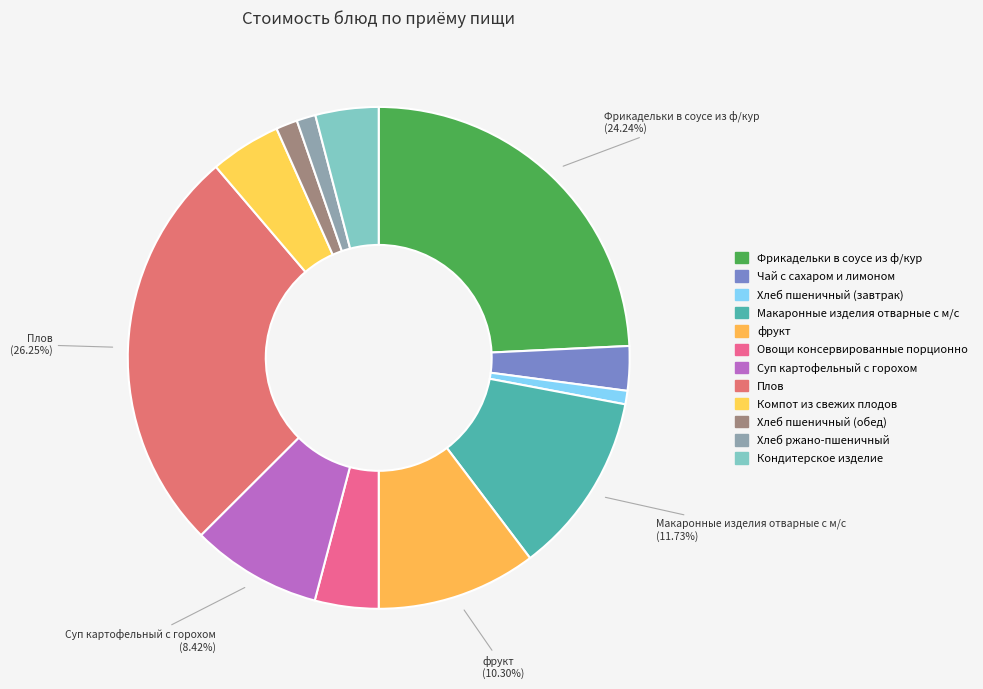

What is the change in value from фрукт to Хлеб ржано-пшеничный?

-14.0